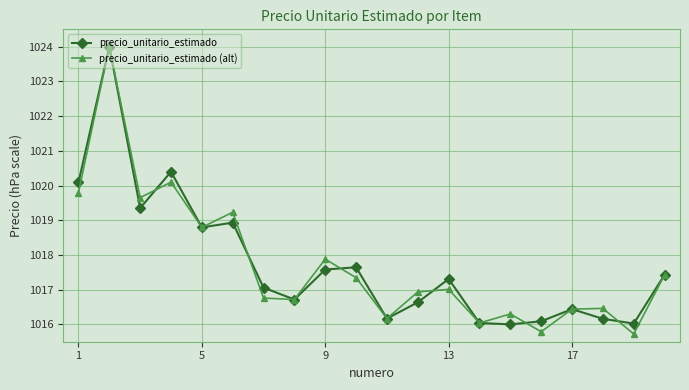

How many values in the precio_unitario_estimado (alt) series exceed 1017?

10